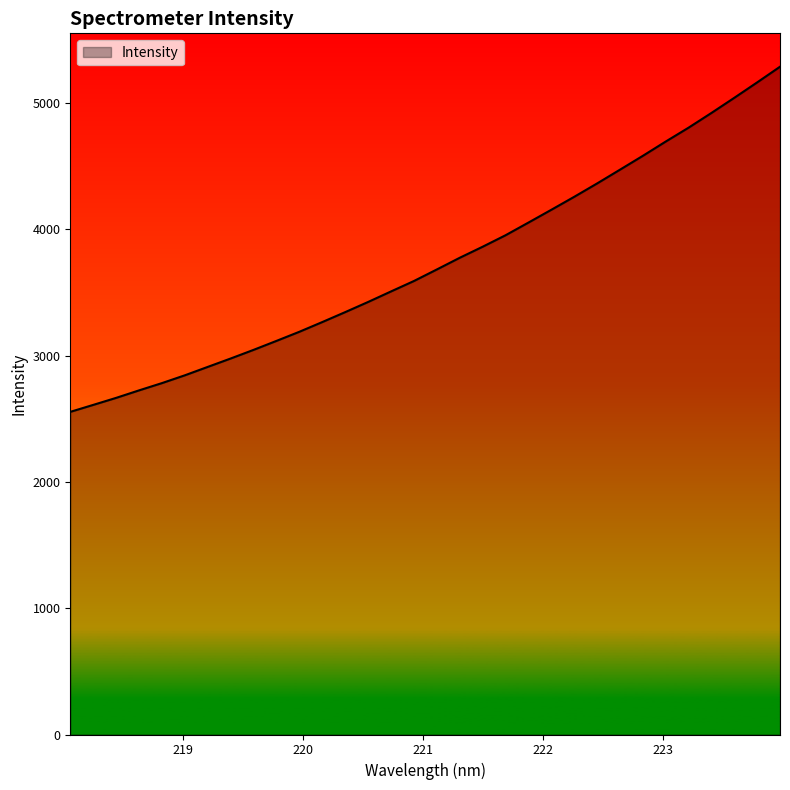

What is the difference between the maximum and minimum values?

2732.0